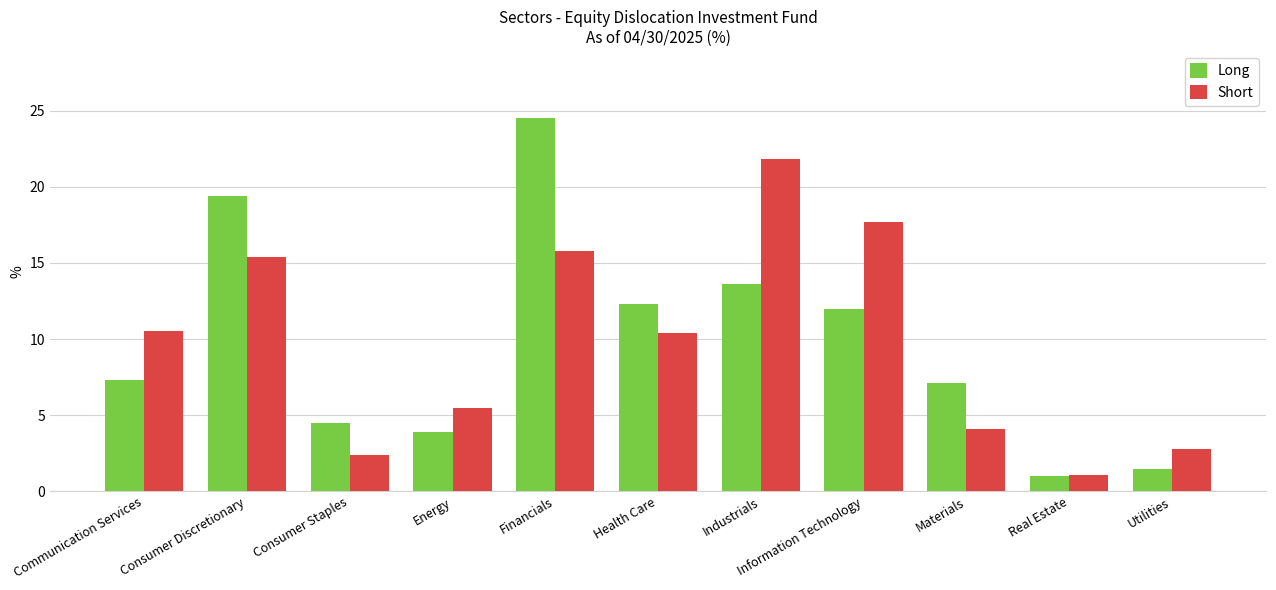

At which category is the sum across all series the highest?

Financials